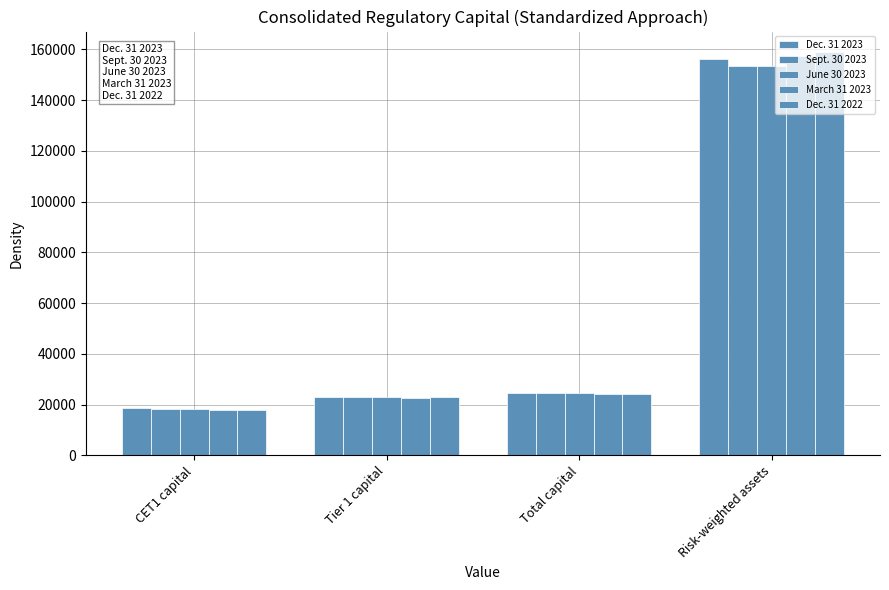

Rank the series by their maximum value, from highest to lowest.

Dec. 31 2022, March 31 2023, Dec. 31 2023, Sept. 30 2023, June 30 2023